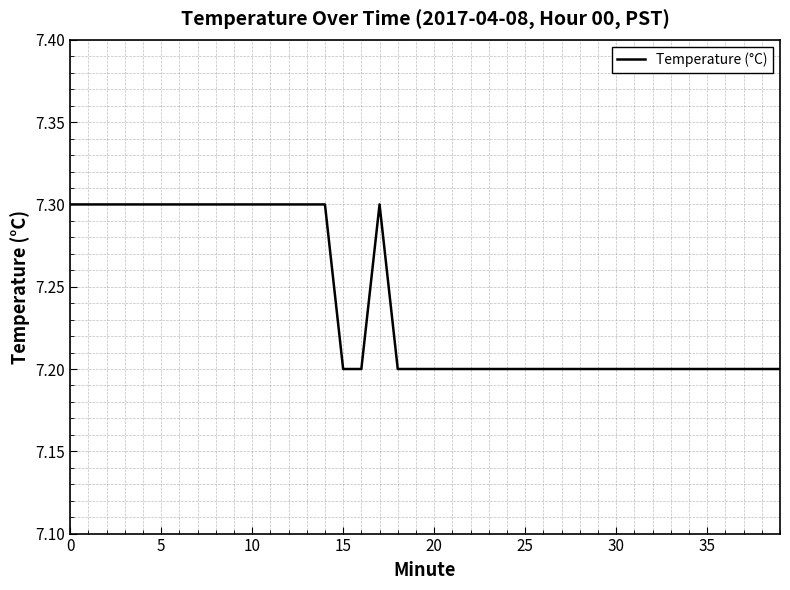

Reading right to left, what are all the values shown in this chart?

7.2	7.2	7.2	7.2	7.2	7.2	7.2	7.2	7.2	7.2	7.2	7.2	7.2	7.2	7.2	7.2	7.2	7.2	7.2	7.2	7.2	7.2	7.3	7.2	7.2	7.3	7.3	7.3	7.3	7.3	7.3	7.3	7.3	7.3	7.3	7.3	7.3	7.3	7.3	7.3